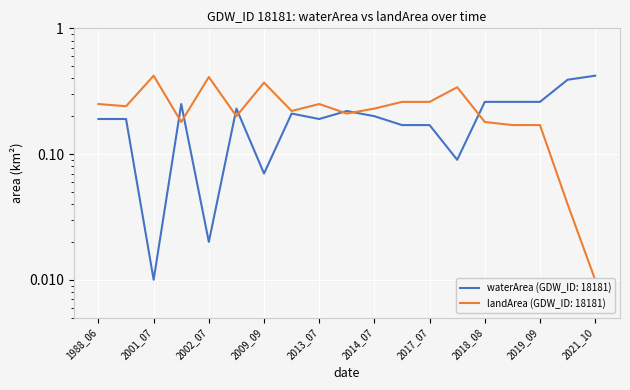

What is the total value across all series at 2014_07?

0.4